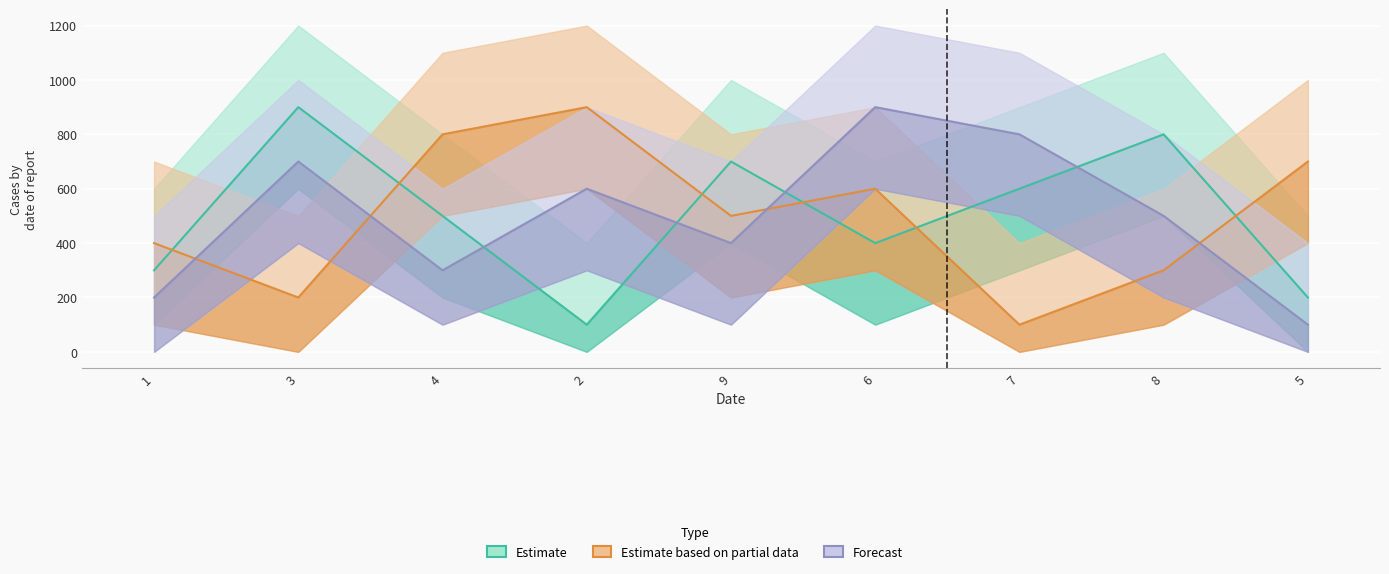

The Estimate series shows 228 at 4. True or false?

False